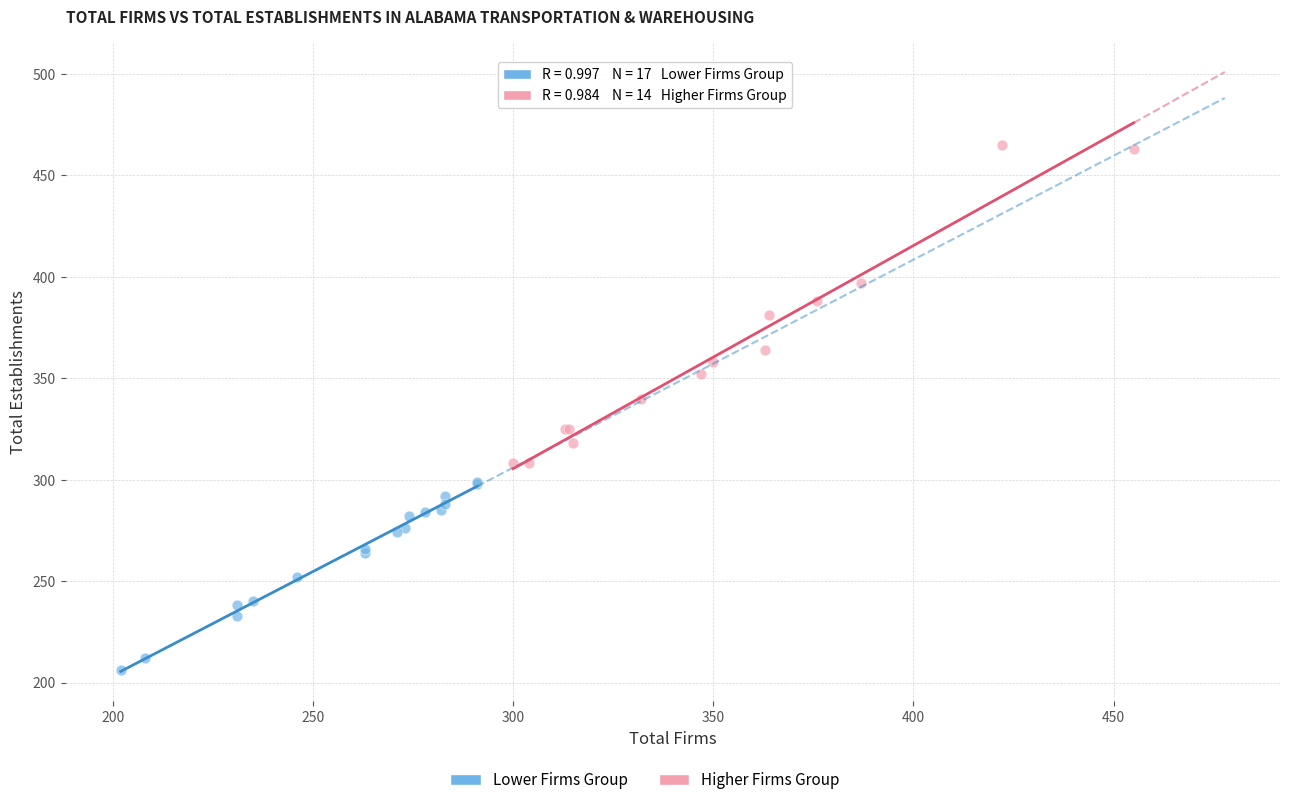

Which series reaches the minimum Y coordinate?

Lower Firms Group